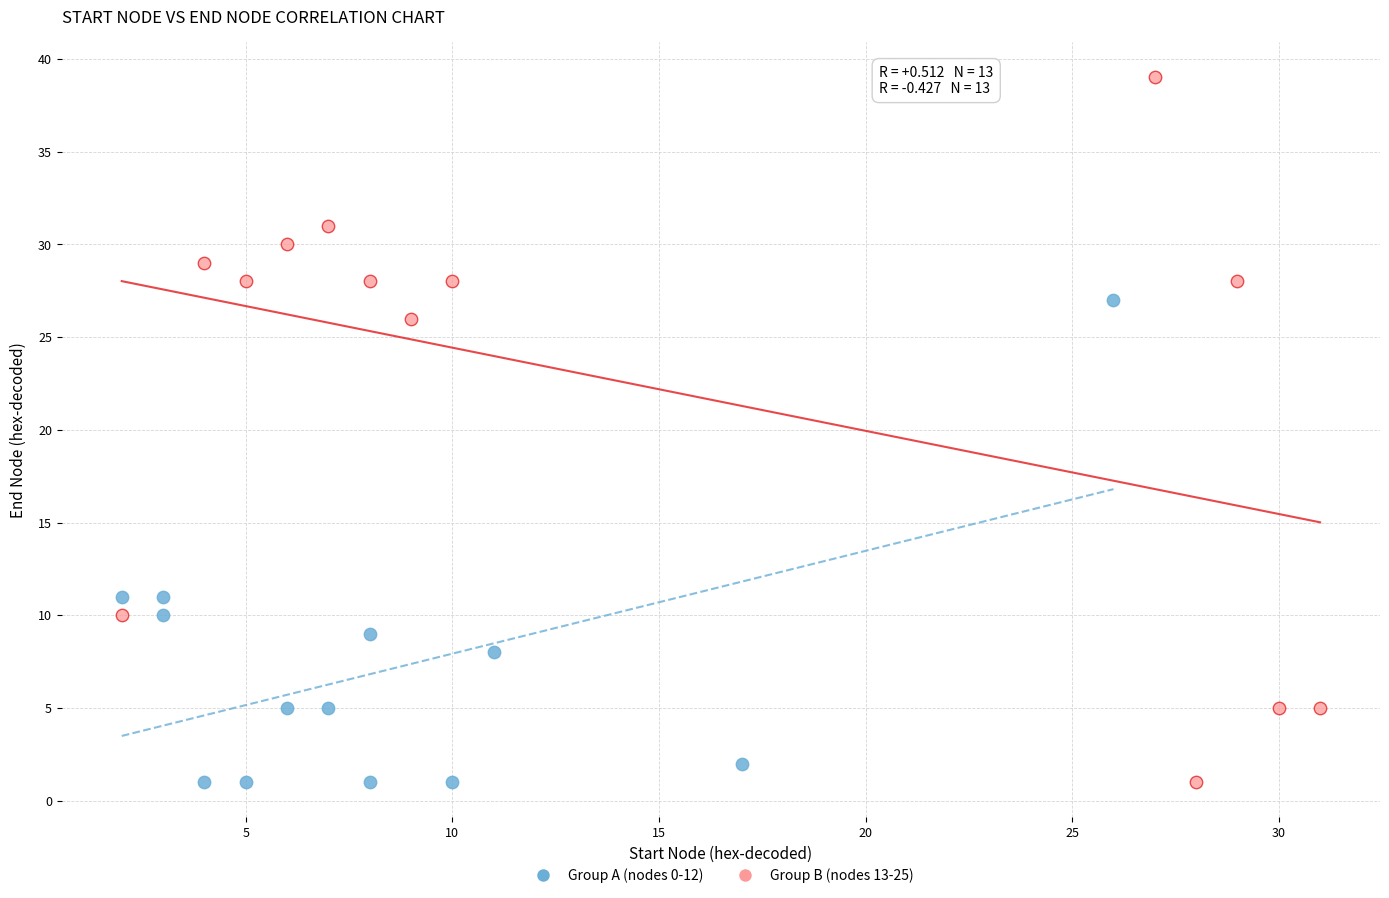

Which series has the widest spread of Y values?

Group B (nodes 13-25)